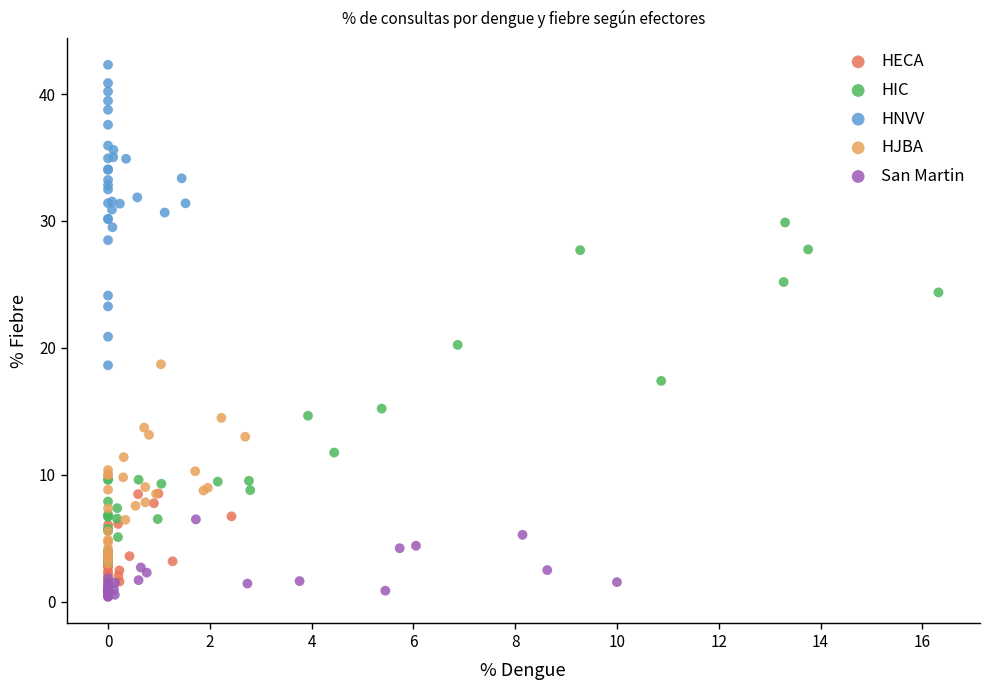

What are all the series names shown in the legend?

HECA, HIC, HNVV, HJBA, San Martin